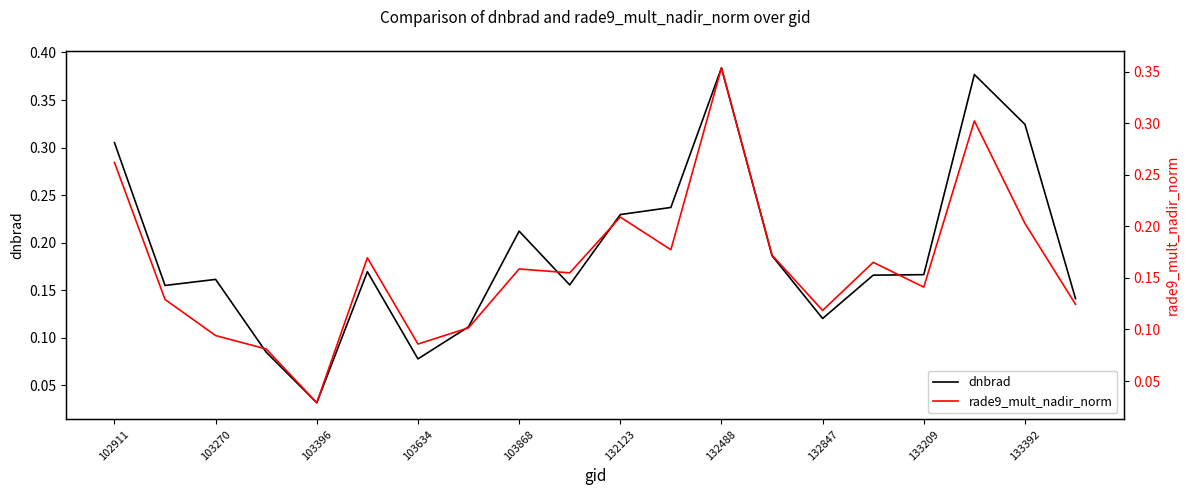

Where is dnbrad nearest to the value 0?

103396